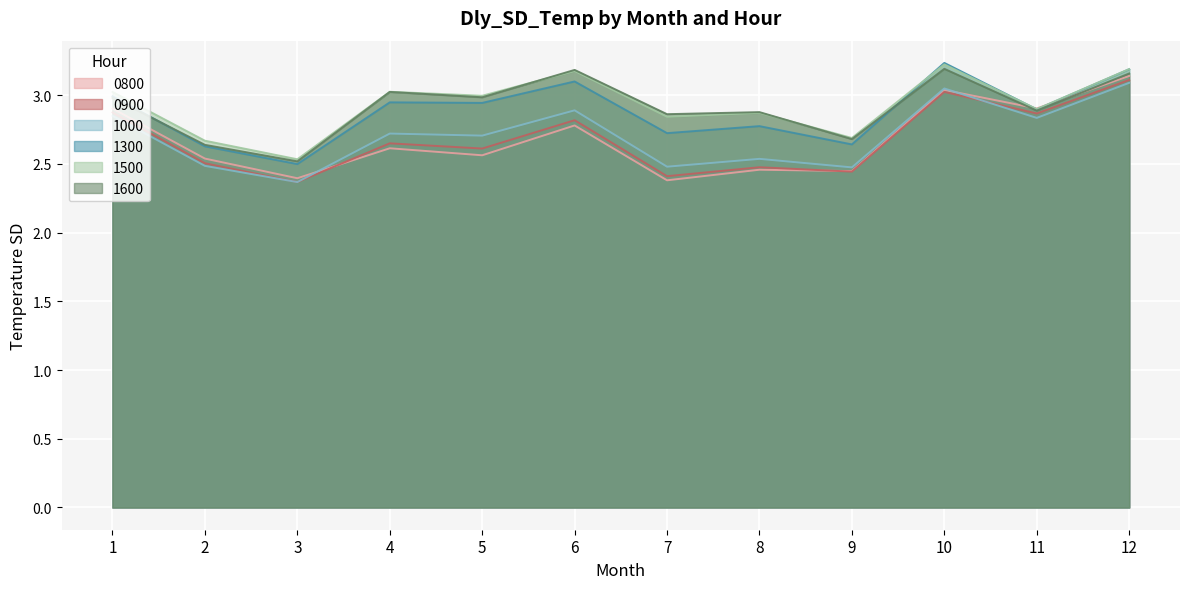

How many lines are shown in the chart?

6